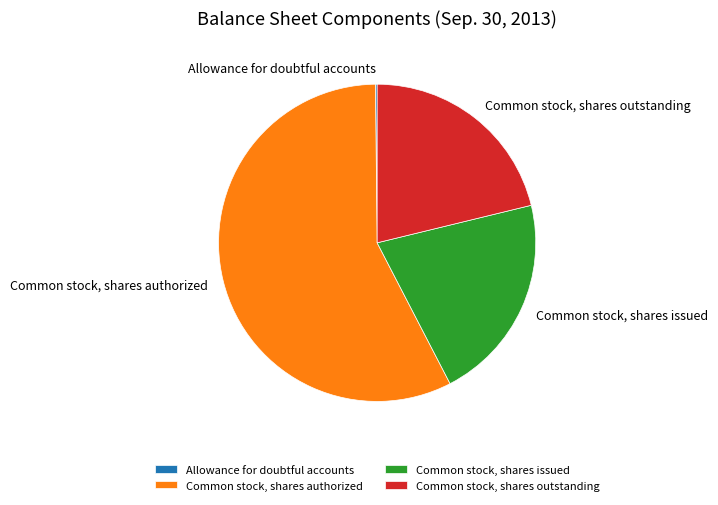

Is it true that Common stock, shares authorized is 72% of the pie?

False